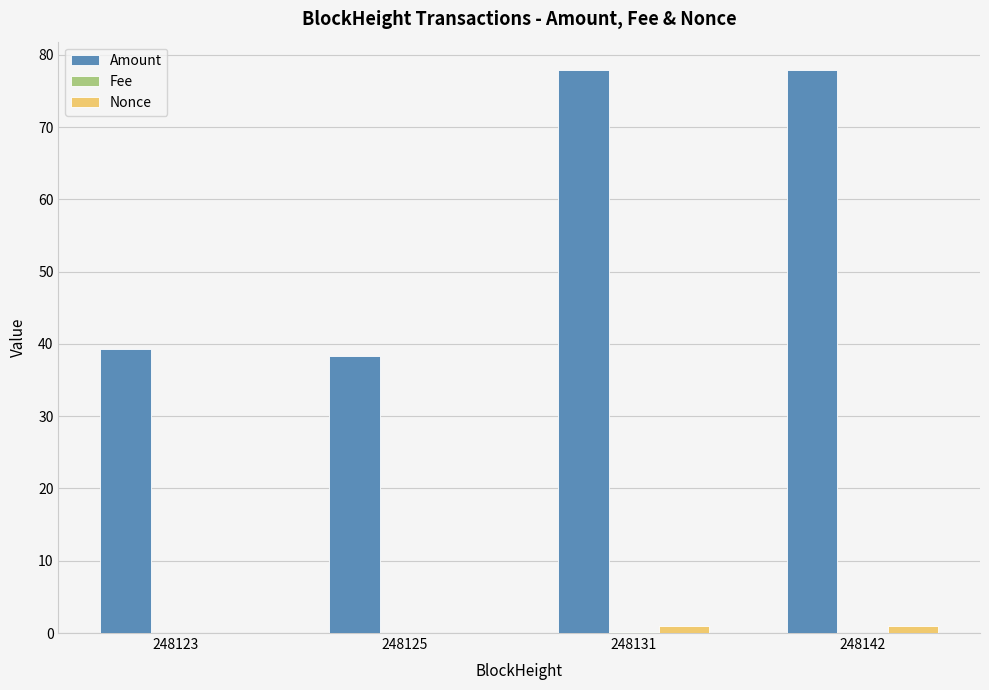

Is it true that Amount equals 51.8 at 248123?

False